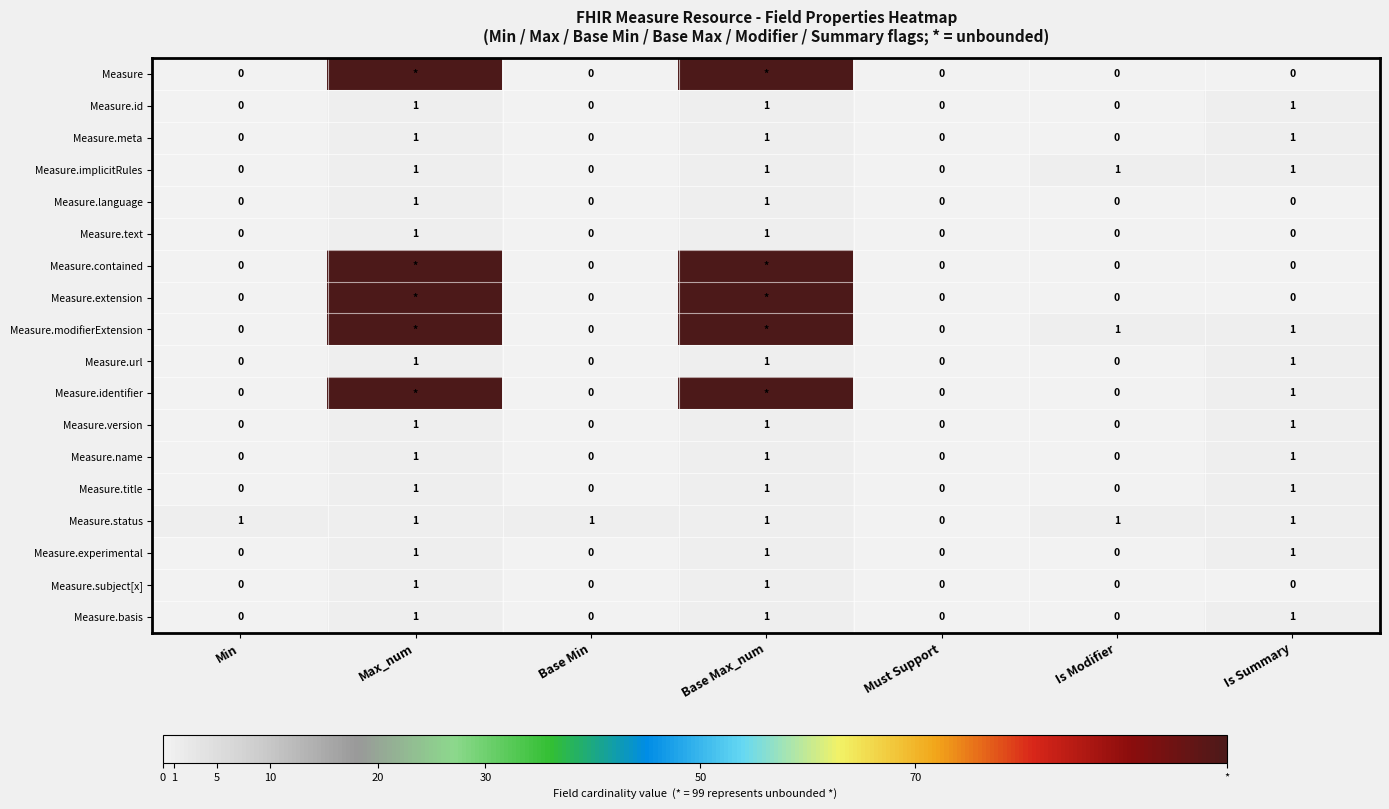

Count the number of data series in this chart.

18